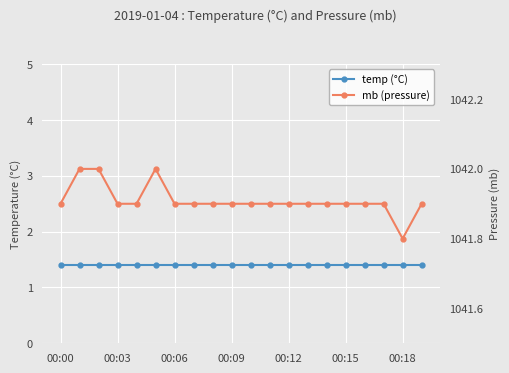

Is the value of temp (°C) at 00:18 greater than the value of mb (pressure) at 00:00?

No